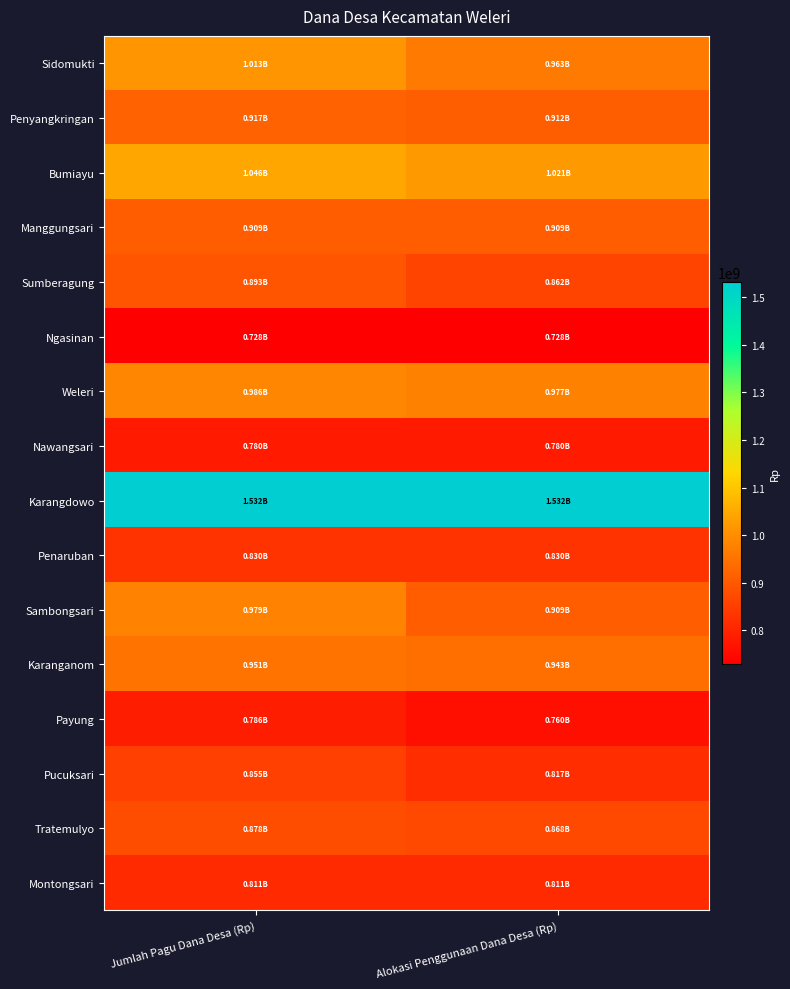

At which category does the chart reach its peak across all series?

Jumlah Pagu Dana Desa (Rp)